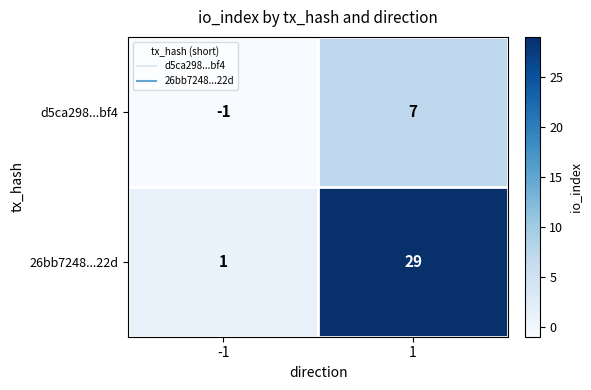

How many data points does each series have?

2